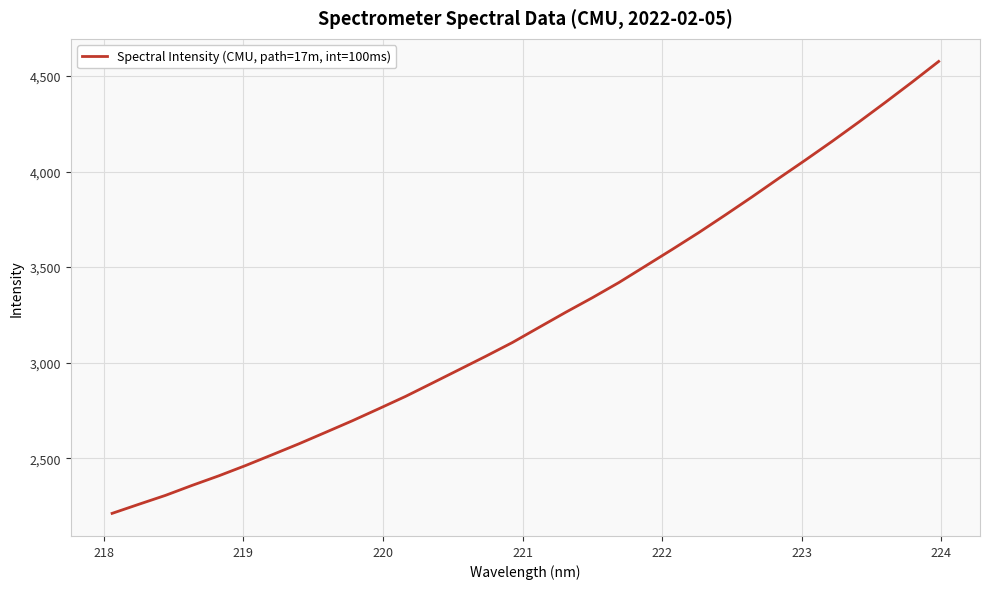

What is the smallest value displayed?

2211.9